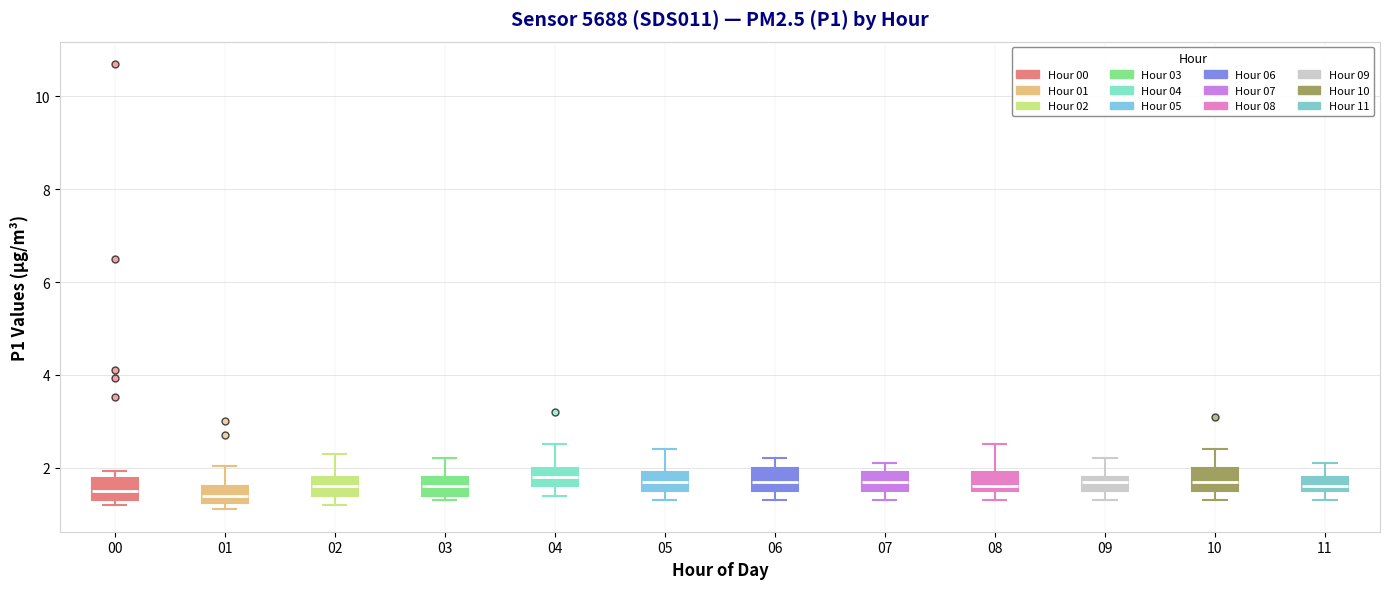

Where does the upper whisker of the box at x = 03 end on the y-axis? The values are not printed on the chart, so give them approximately, as read against the axis.

2.2